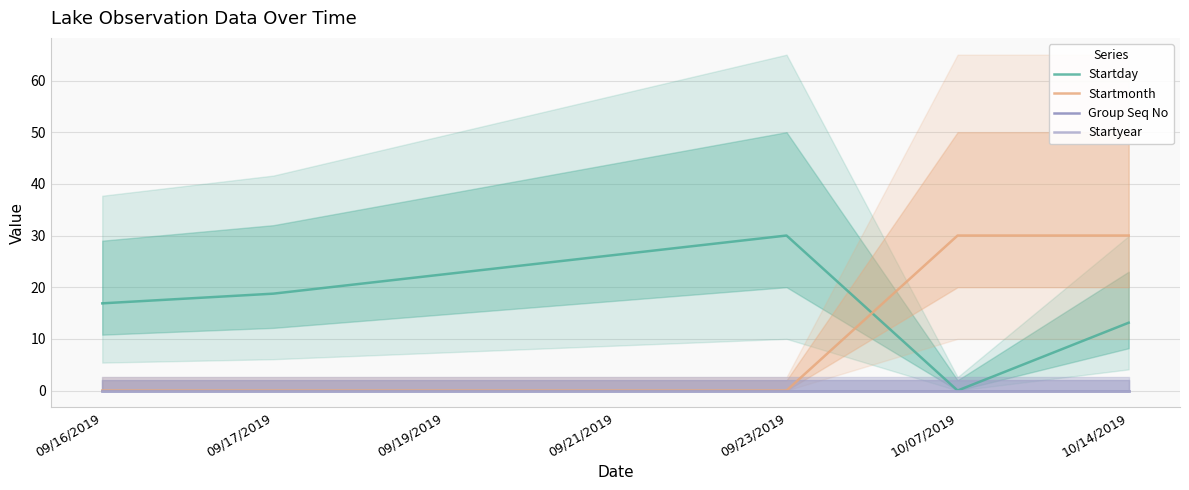

True or false: Startmonth has a value of 30.0 at 10/07/2019.

True